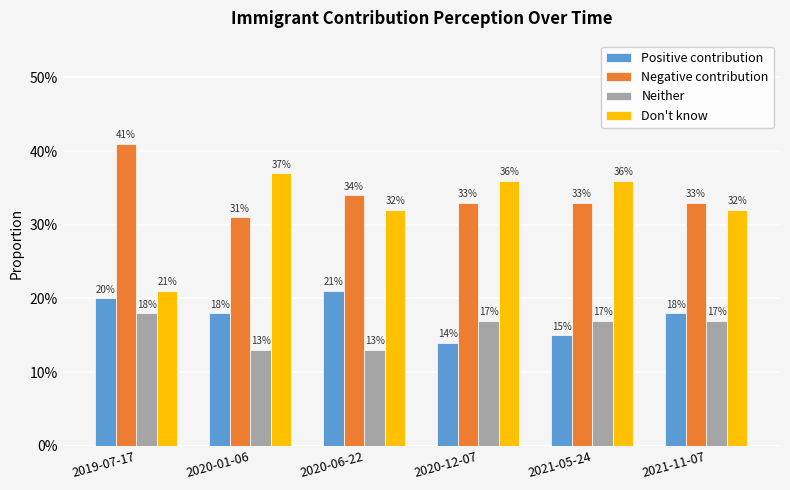

What is the smallest value displayed?

0.1